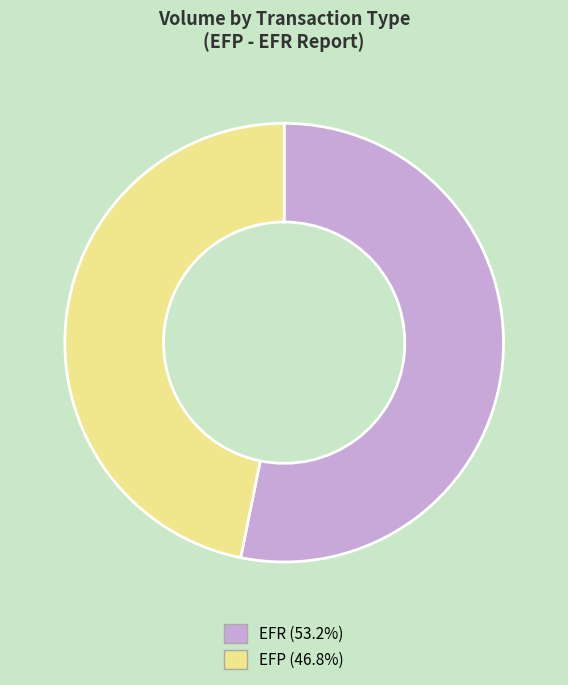

Count the number of slices in the pie.

2